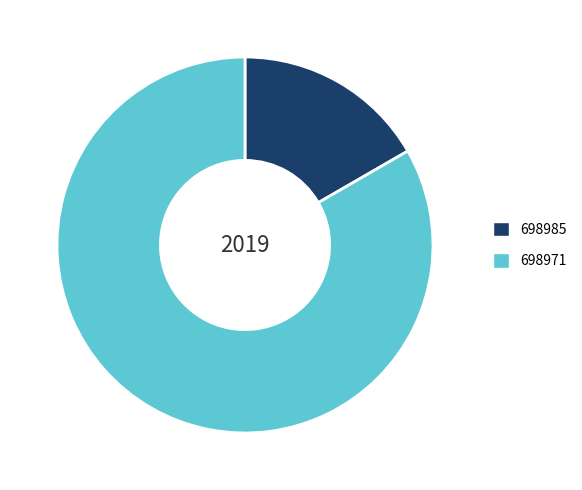

Is there any slice that represents more than half of the pie?

Yes